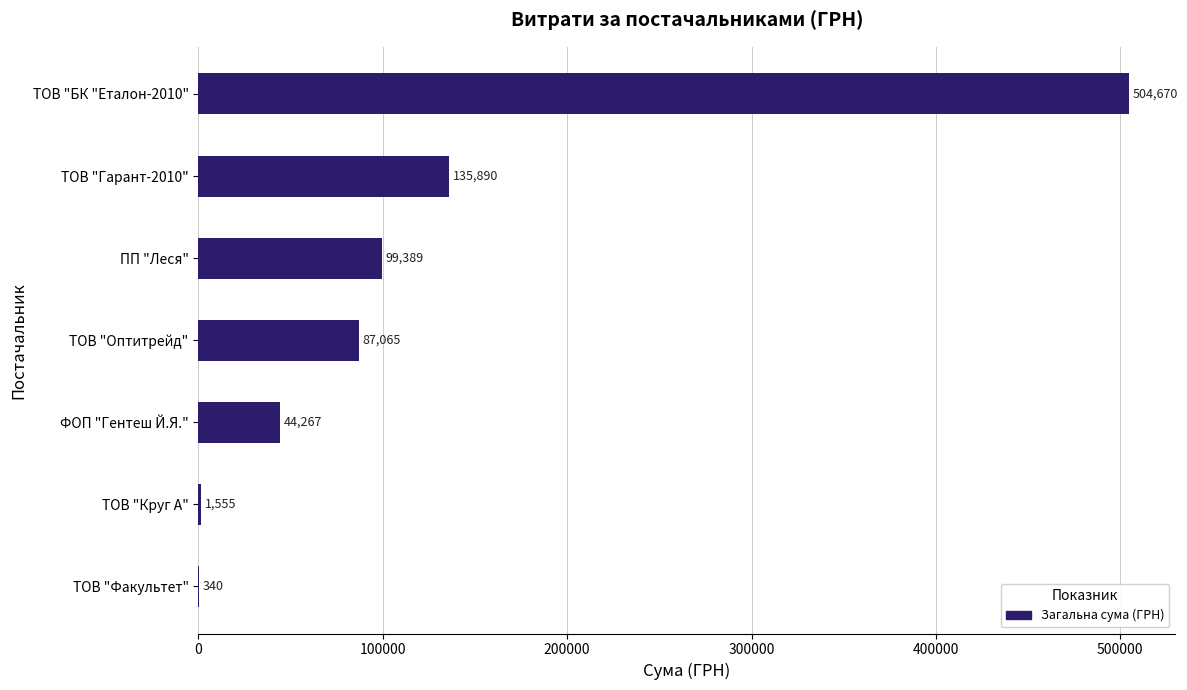

Which category has the highest value across all series?

ТОВ "БК "Еталон-2010"